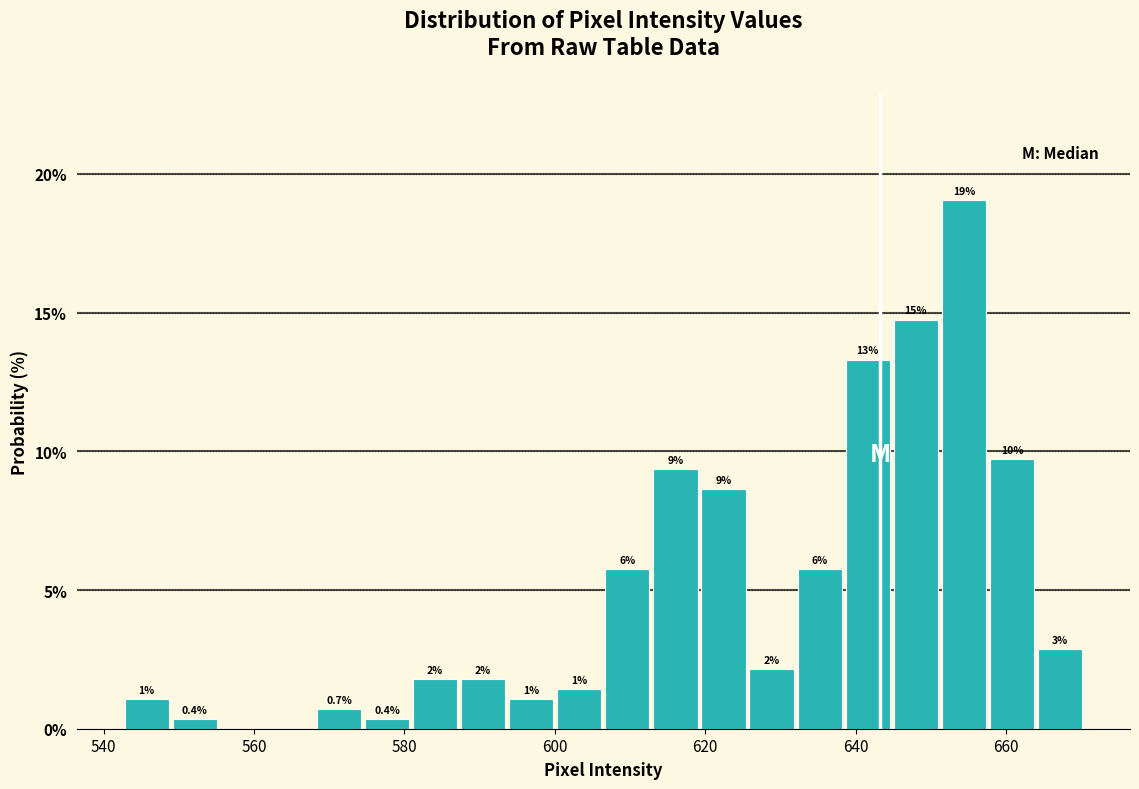

Around what value on the x-axis is the tallest bar? Give the approximate position of its centre, as read against the axis.

654